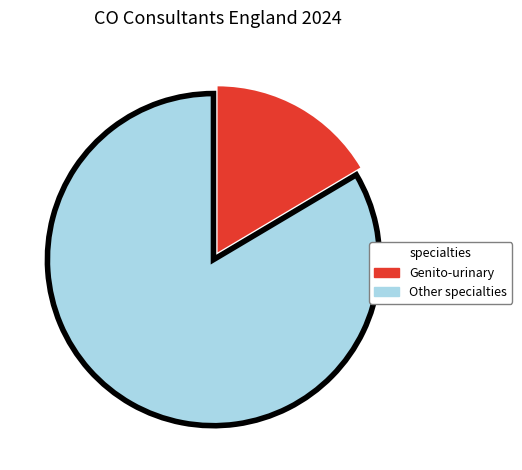

Count the number of slices in the pie.

2